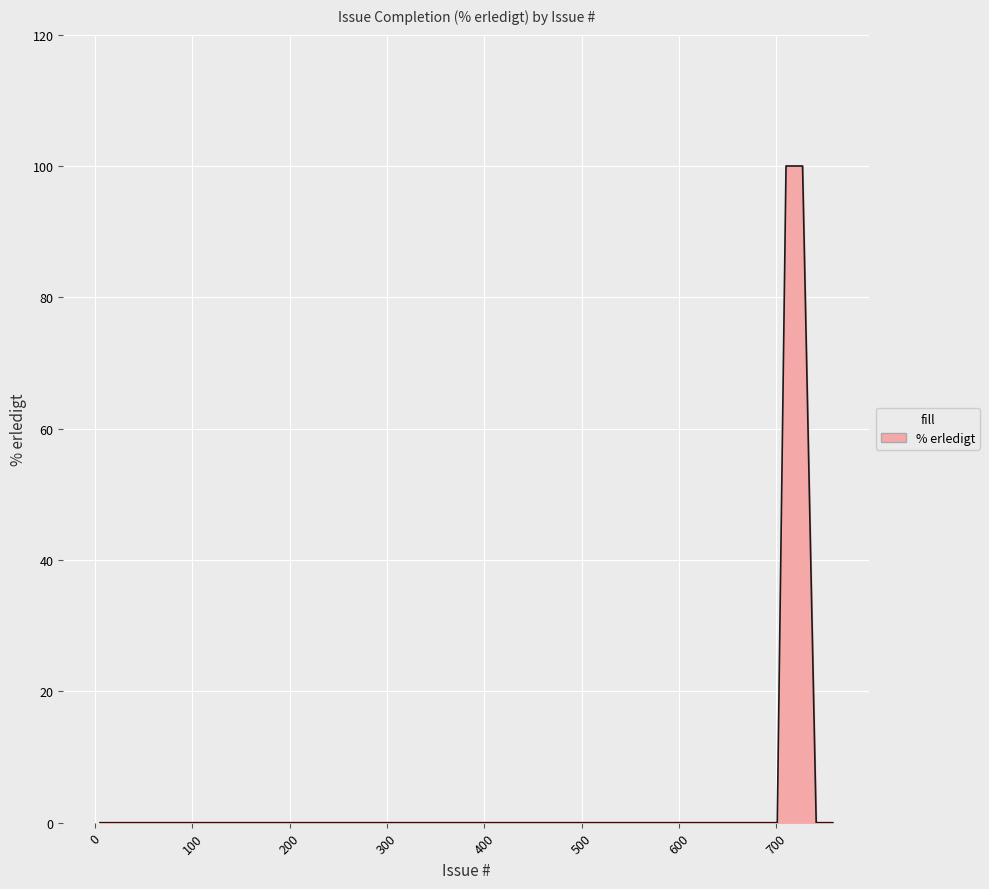

What is the difference between the maximum and minimum values?

100